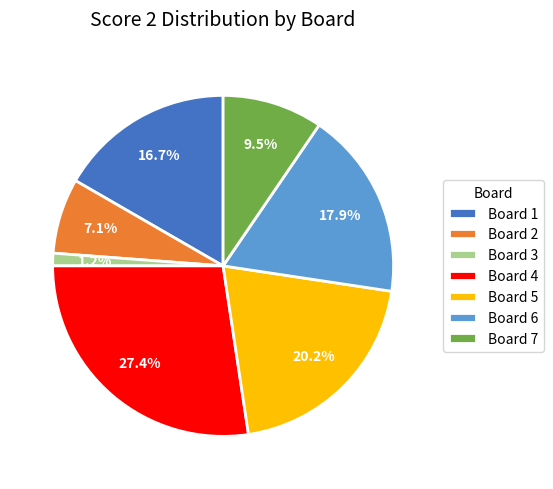

To the nearest percent, what is the difference between the largest and smallest slice percentages?

26%